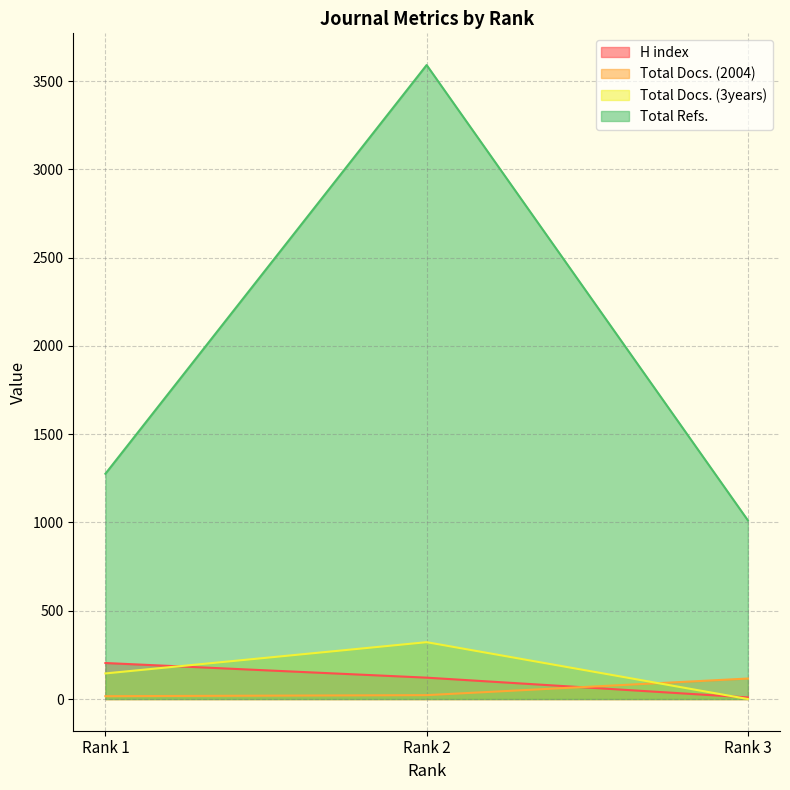

Which has a higher value, Rank 1 or Rank 3?

Rank 1